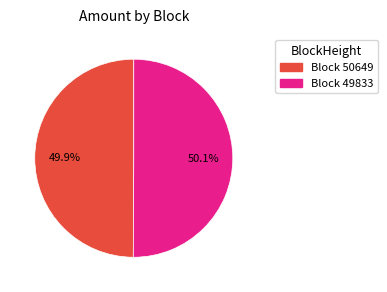

Is there any slice that represents more than half of the pie?

Yes